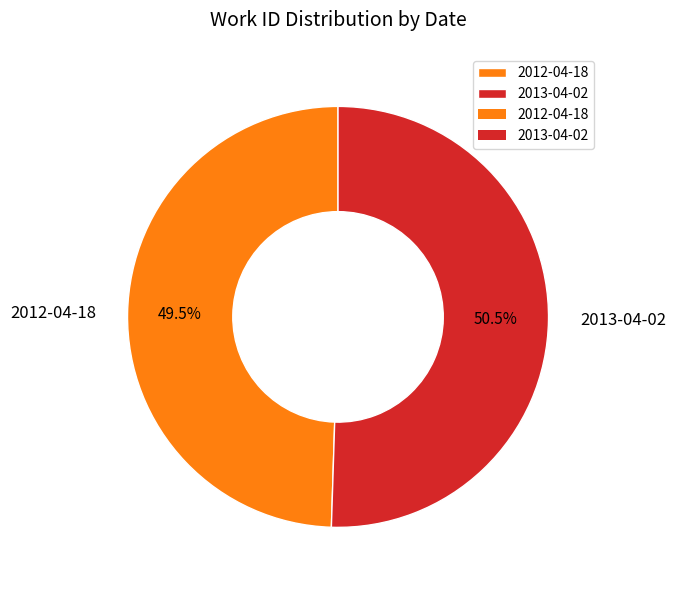

How many segments does this pie chart have?

2